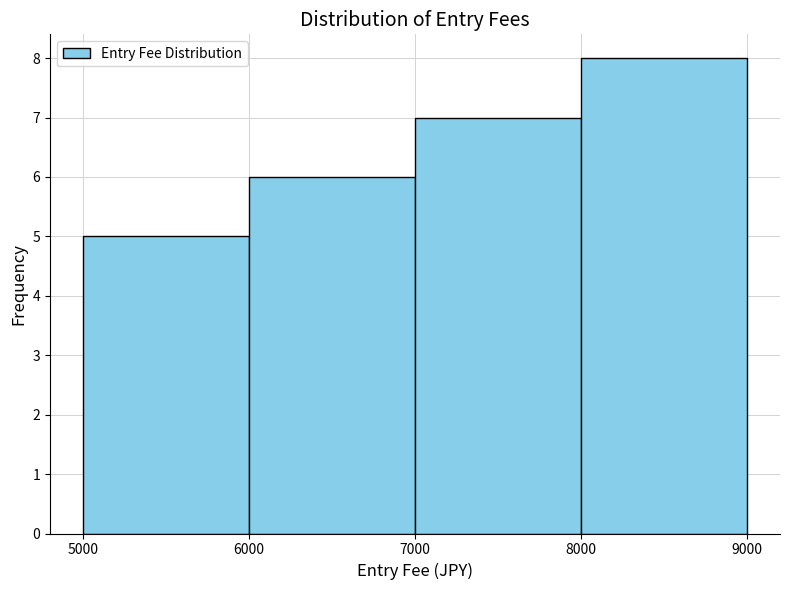

Reading left to right, list every bar in this chart as the range it spans on the x-axis followed by its height. The values are not printed on the chart, so give them approximately, as read against the axis.

5000 to 6000: 5
6000 to 7000: 6
7000 to 8000: 7
8000 to 9000: 8